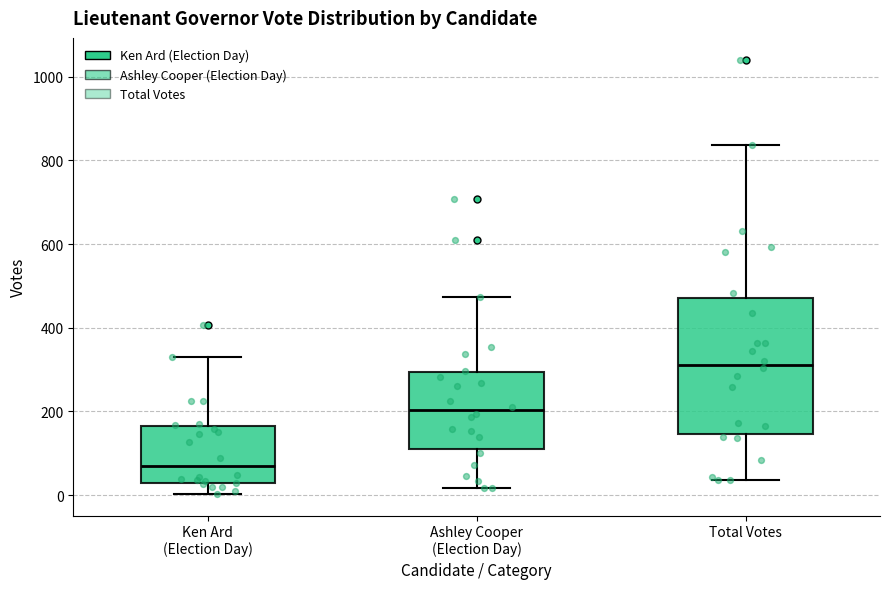

Which box's median line is the lowest?

Ken Ard (Election Day)